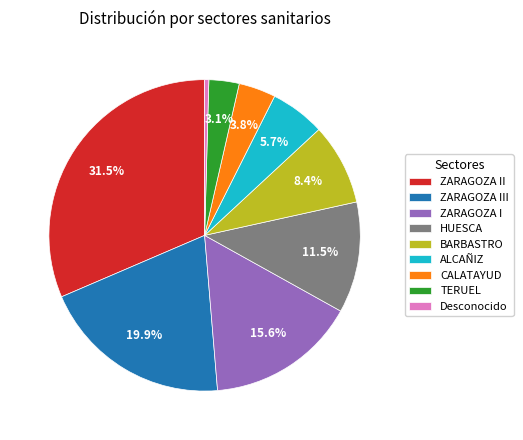

What is the ratio of the value at HUESCA to the value at Desconocido?

26.6